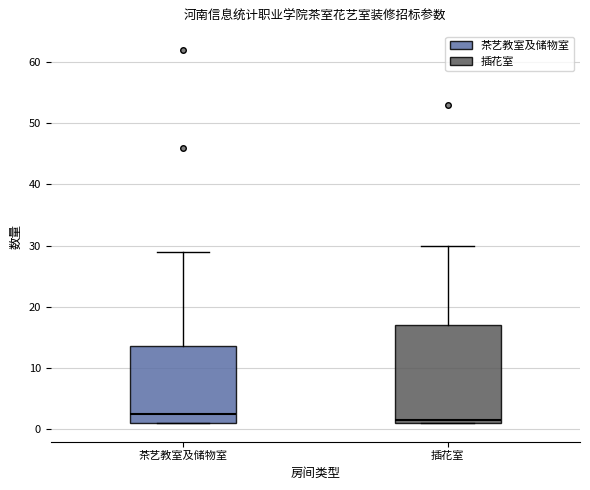

Which box is the tallest, from its lower edge to its upper edge?

插花室